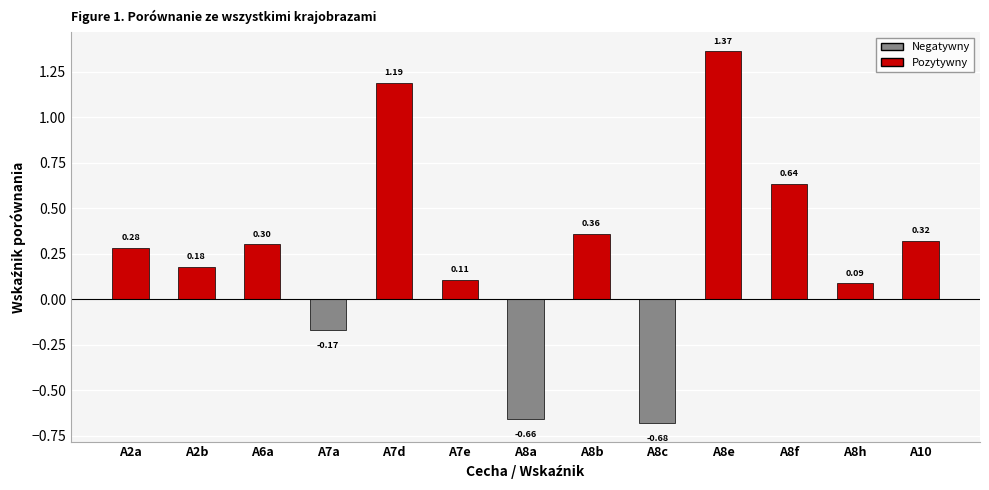

Which label corresponds to the largest value in the chart?

A8e